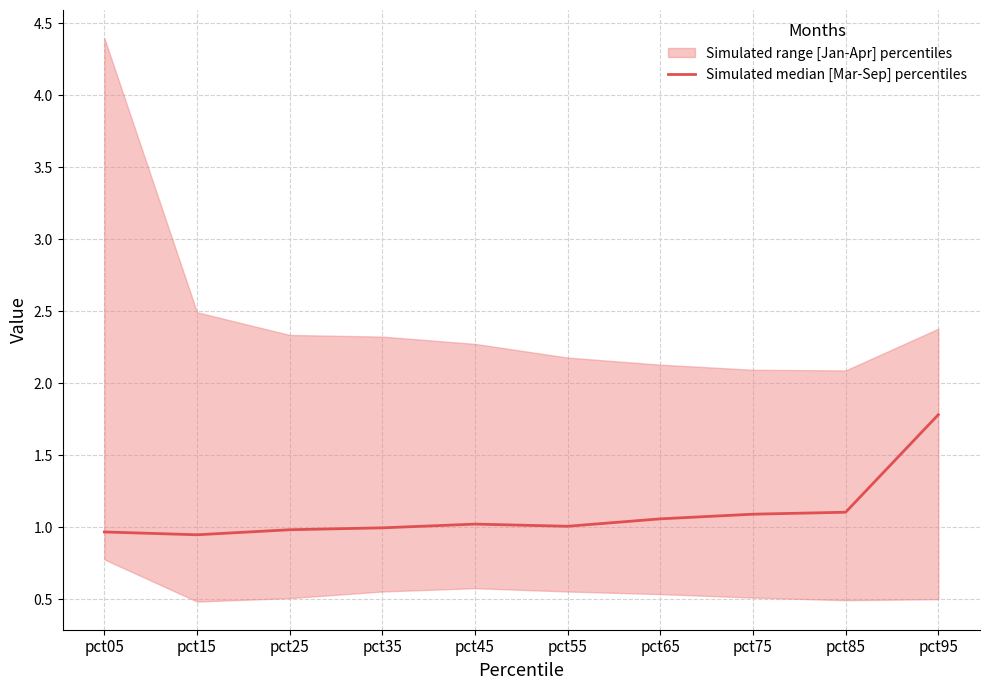

What is the ratio of the value at pct65 to the value at pct75?

1.0